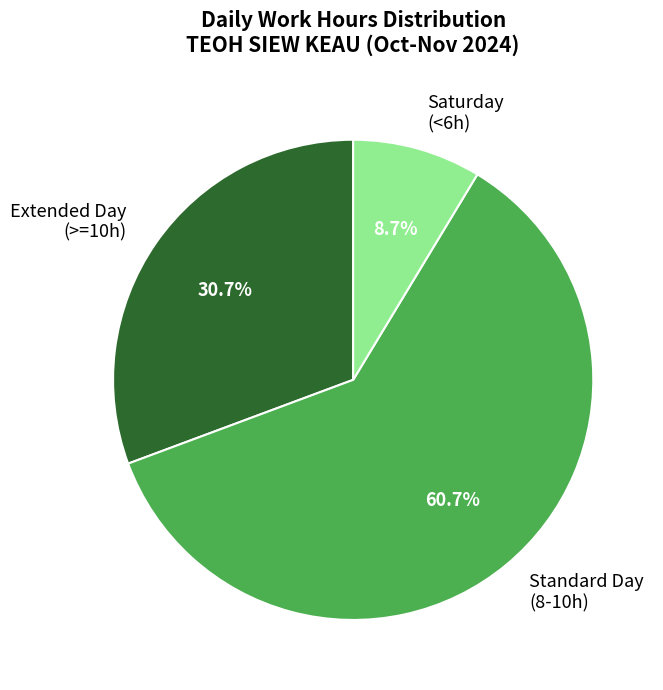

What portion of the pie excludes Saturday (<6h)?

91.3%